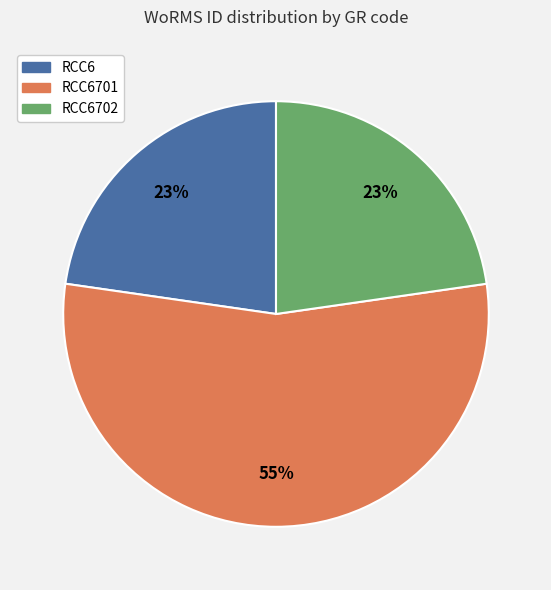

Is there a majority slice in this chart?

Yes